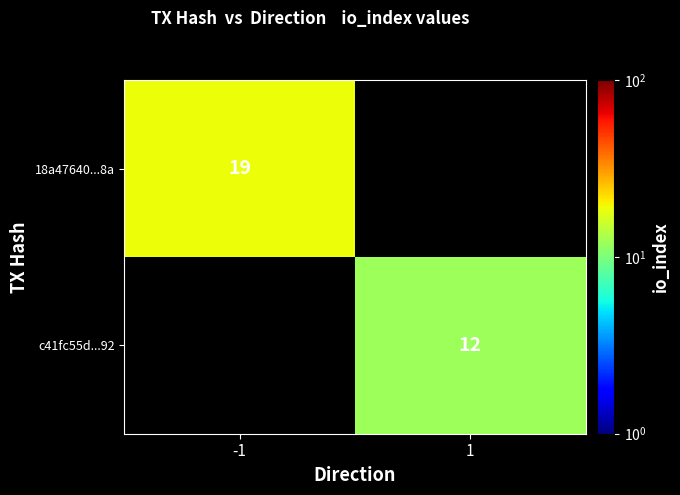

What is the minimum value shown in the chart?

12.0